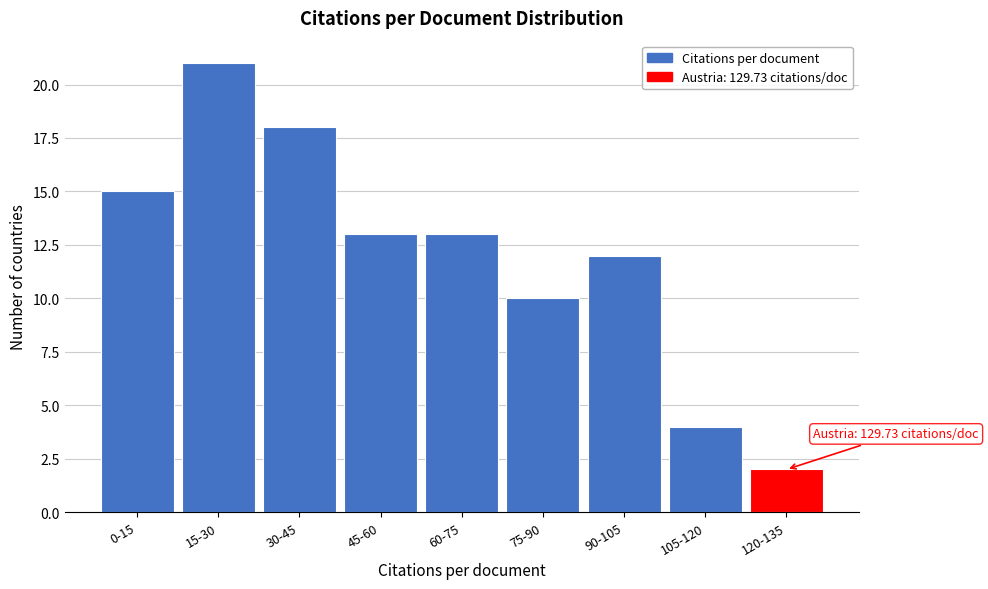

Reading left to right, extract all data points from this chart.

0-15=15	15-30=21	30-45=18	45-60=13	60-75=13	75-90=10	90-105=12	105-120=4	120-135=2